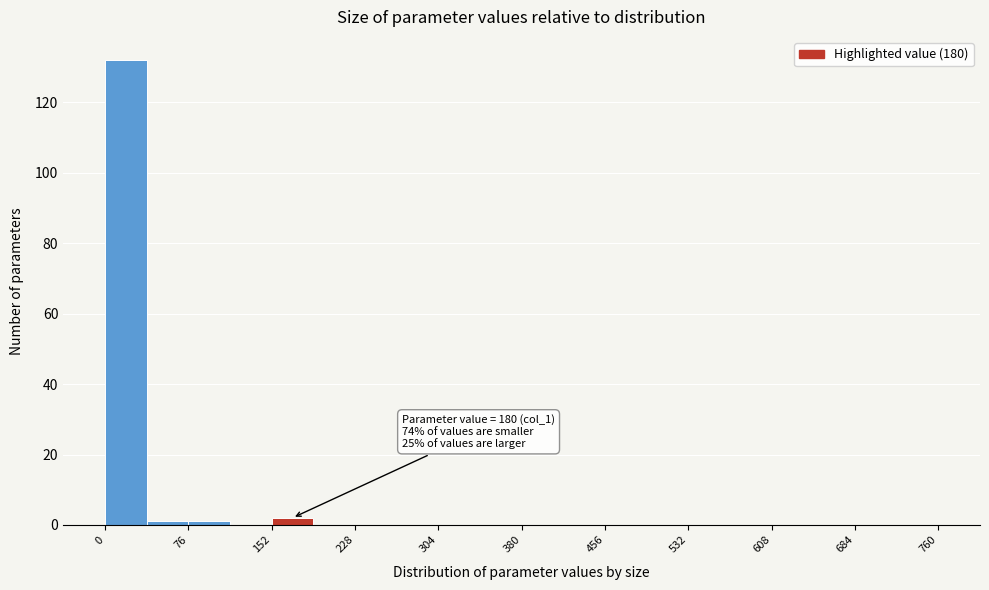

Read against the x-axis, roughly where is the centre of the tallest bar?

20